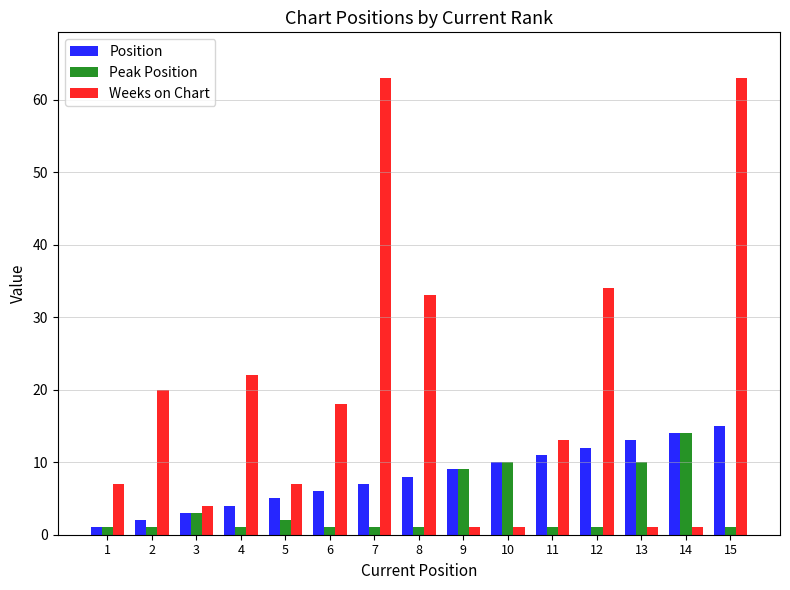

Which series has the largest range (max minus min)?

Weeks on Chart